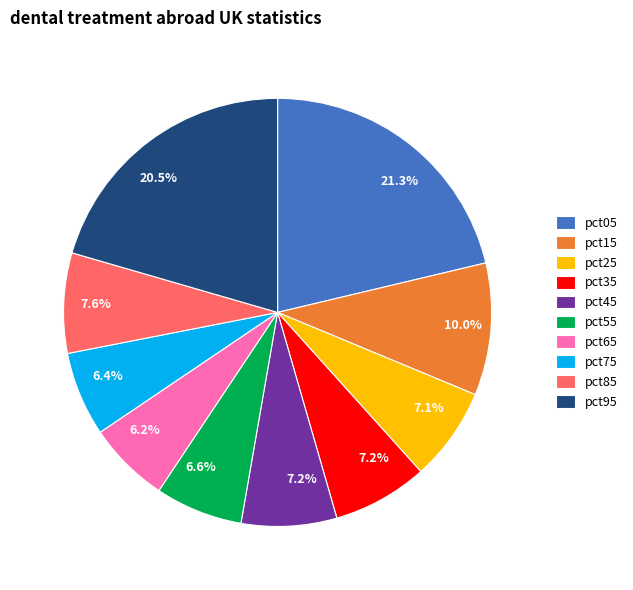

How many segments does this pie chart have?

10